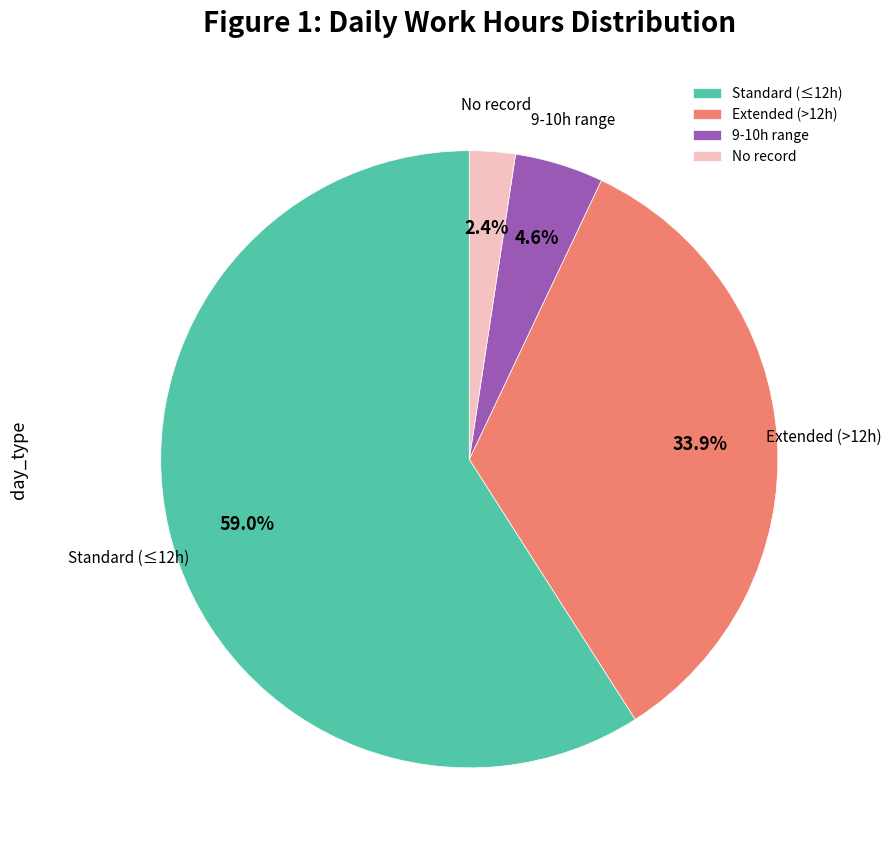

Which has a higher value, Extended (>12h) or No record?

Extended (>12h)